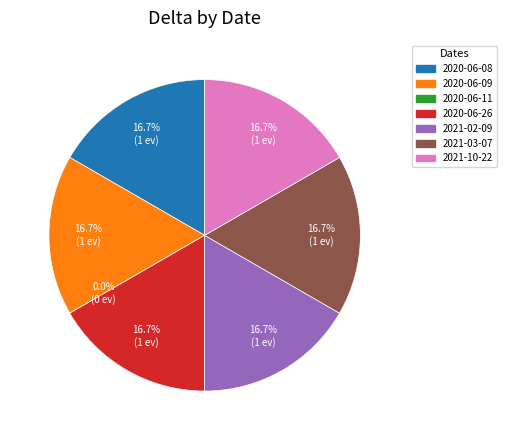

Is it true that 2021-02-09 is 17% of the pie?

True